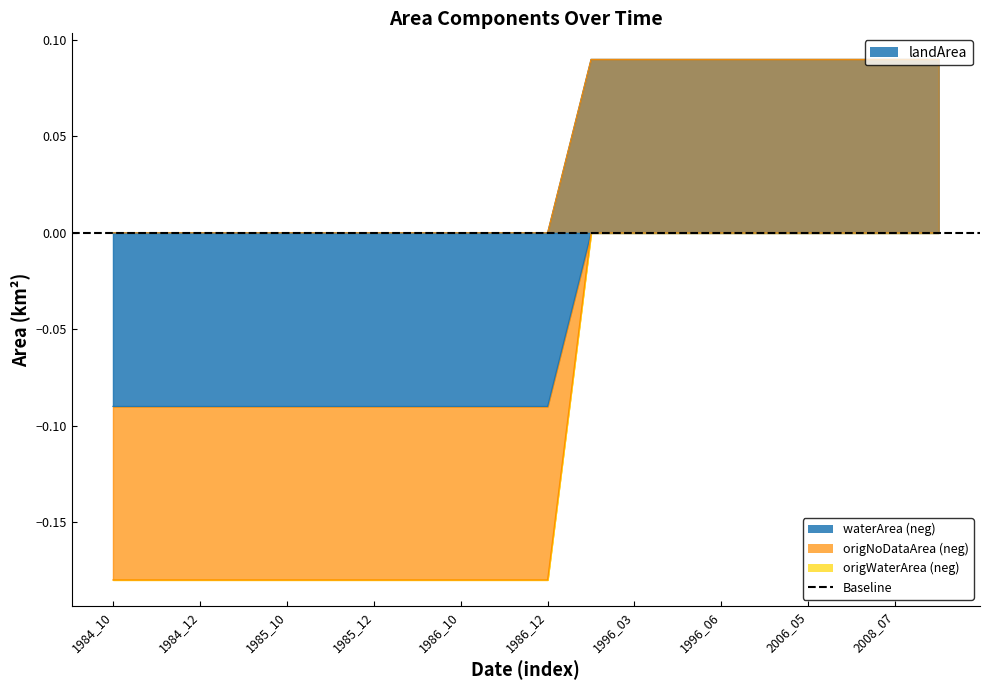

Between 1986_01 and 1986_12, which series saw the biggest shift?

landArea